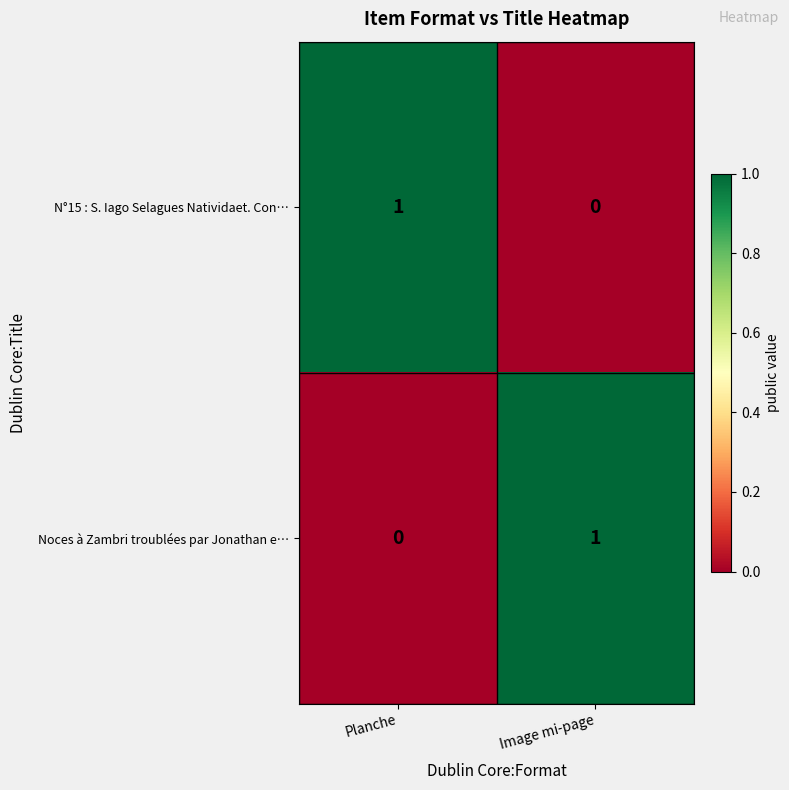

Rank the categories by N°15 : S. Iago Selagues Natividaet. Con… value from highest to lowest.

Planche, Image mi-page